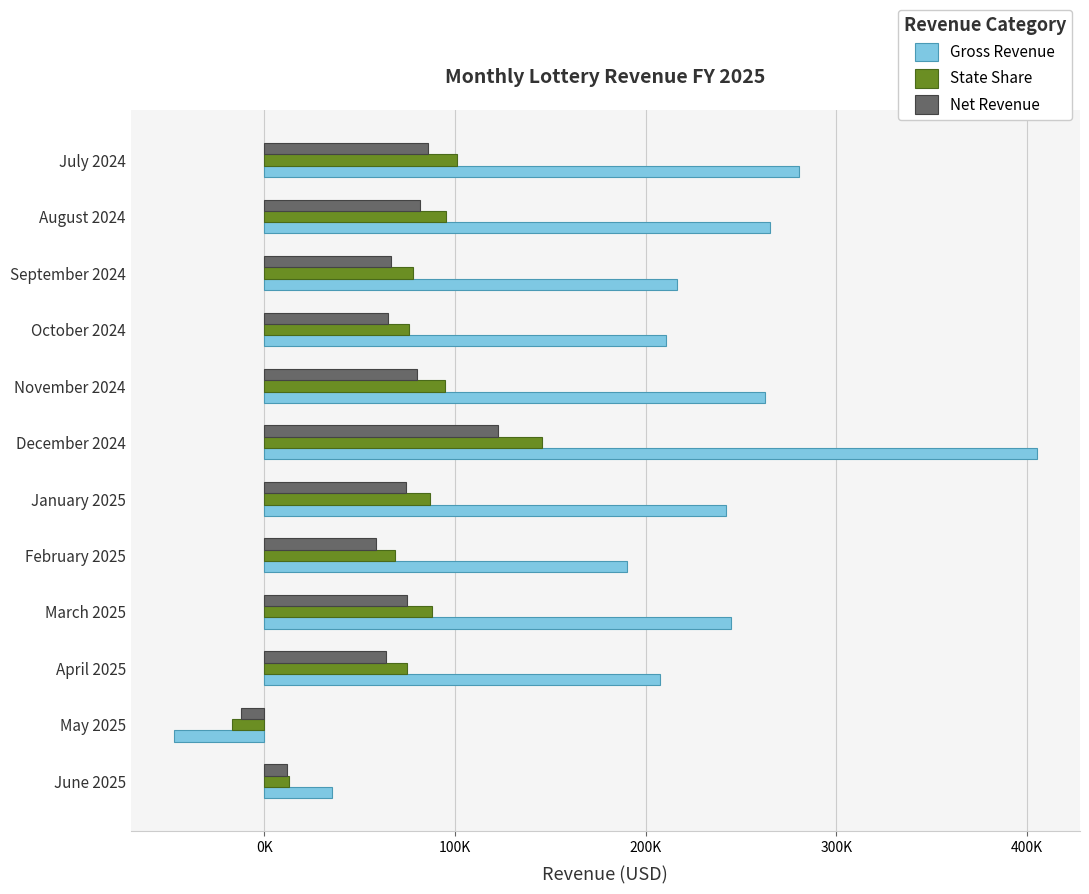

Rank the series by their maximum value, from lowest to highest.

Net Revenue, State Share, Gross Revenue